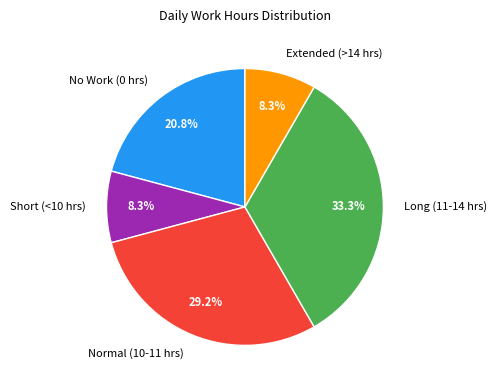

Is No Work (0 hrs) the majority of the pie?

No